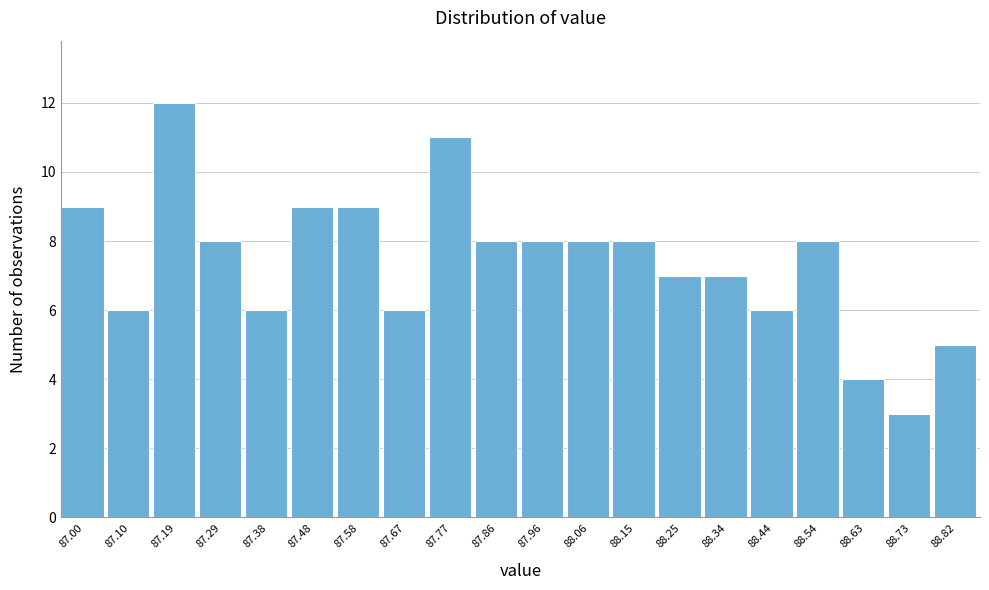

Reading left to right, list all the values displayed in this chart.

87.00=9	87.10=6	87.19=12	87.29=8	87.38=6	87.48=9	87.58=9	87.67=6	87.77=11	87.86=8	87.96=8	88.06=8	88.15=8	88.25=7	88.34=7	88.44=6	88.54=8	88.63=4	88.73=3	88.82=5